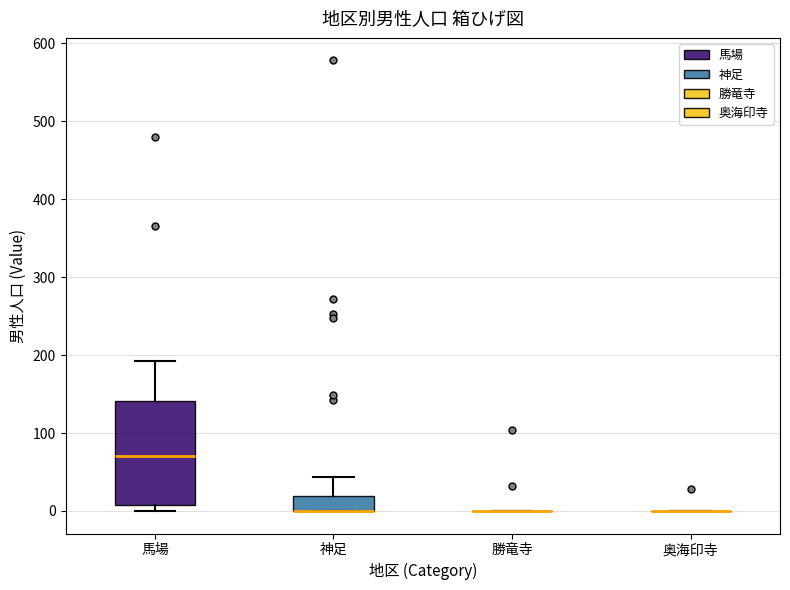

Reading left to right, read every box against the y-axis: the position of its median line, the range the box covers, and the ends of its whiskers. The values are not printed on the chart, so give them approximately, as read against the axis.

馬場: median 70, box 10 to 140, whiskers 0 to 190
神足: median 0 (drawn on the box's lower edge), box 0 to 20, whiskers 0 to 40
勝竜寺: box collapsed to a line at 0, whiskers 0 to 0
奥海印寺: box collapsed to a line at 0, whiskers 0 to 0